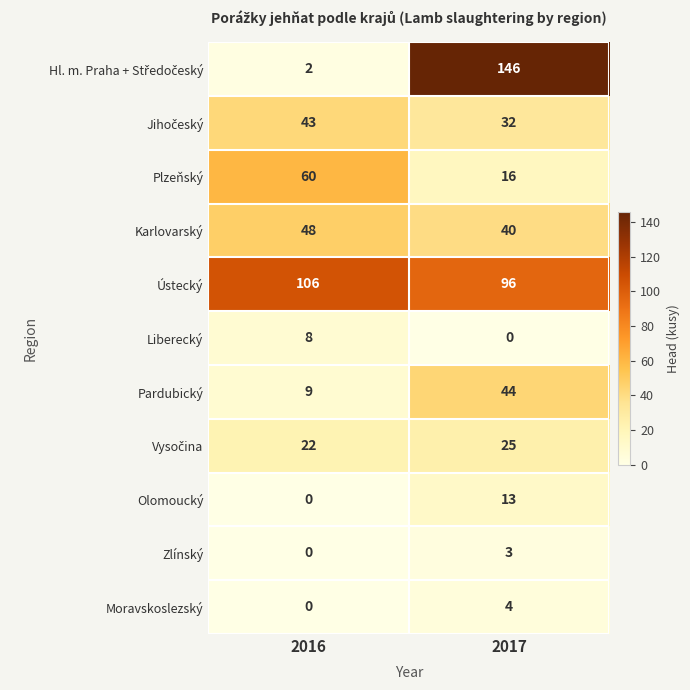

True or false: Zlínský has a value of 0 at 2016.

True